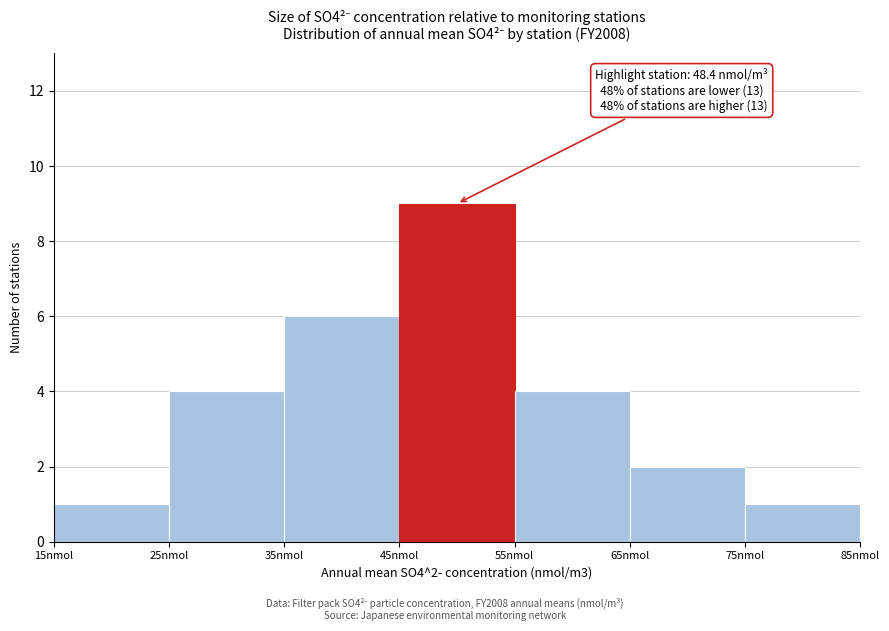

Over which range of the x-axis is the bar tallest?

45 to 55